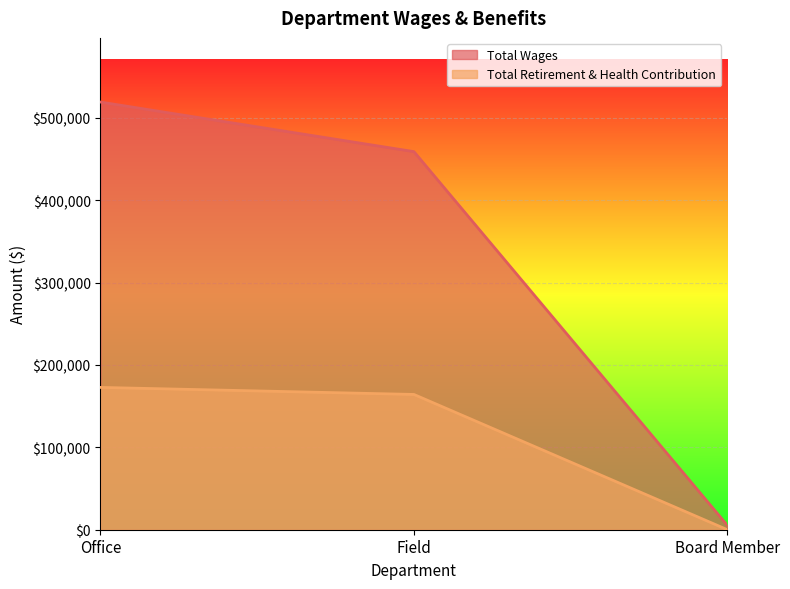

Count the number of categories in the chart.

3